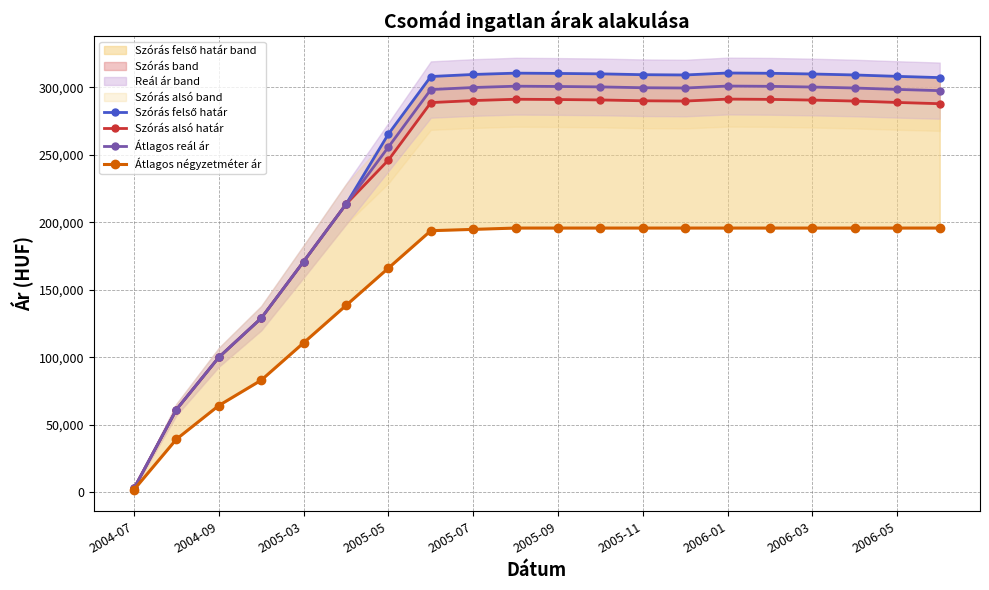

True or false: Szórás alsó határ and Átlagos reál ár intersect in this chart.

False